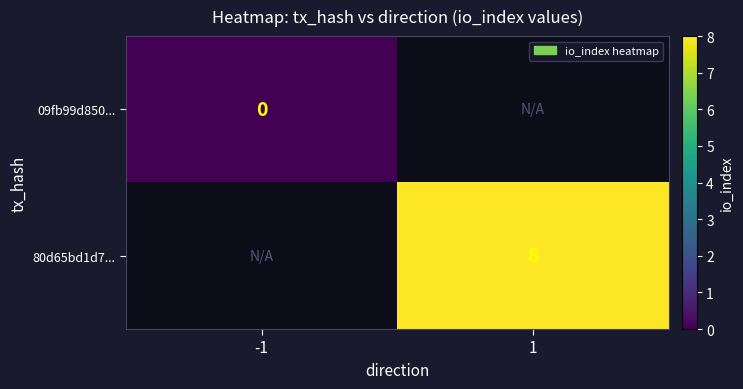

True or false: 80d65bd1d7... has a value of 8 at 1.

True